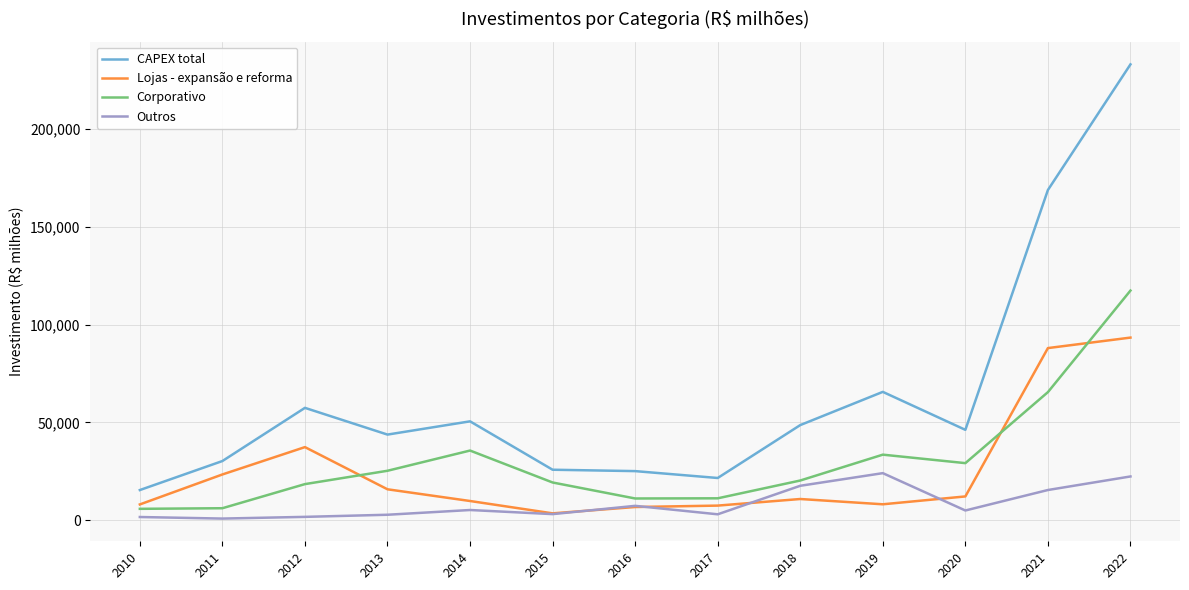

True or false: Outros and Corporativo intersect in this chart.

False